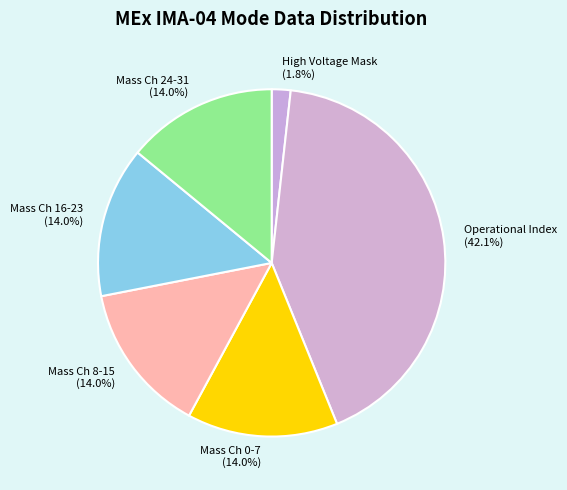

What is the largest slice in the pie chart?

Operational Index